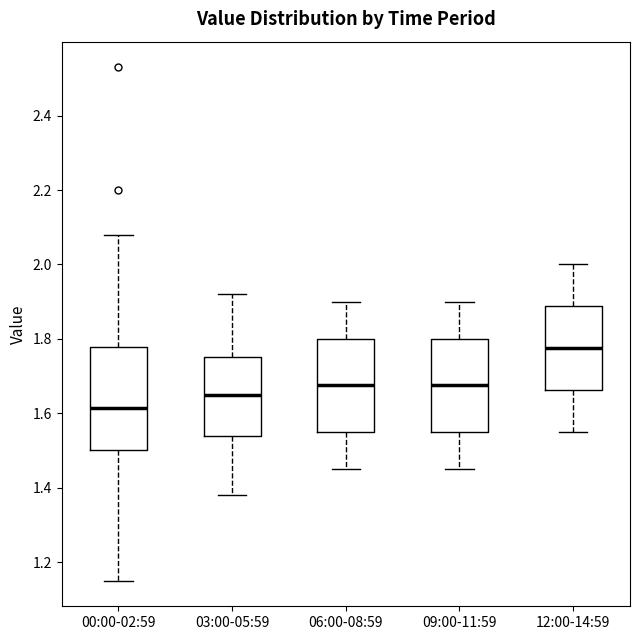

Which box has the lowest median line?

00:00-02:59